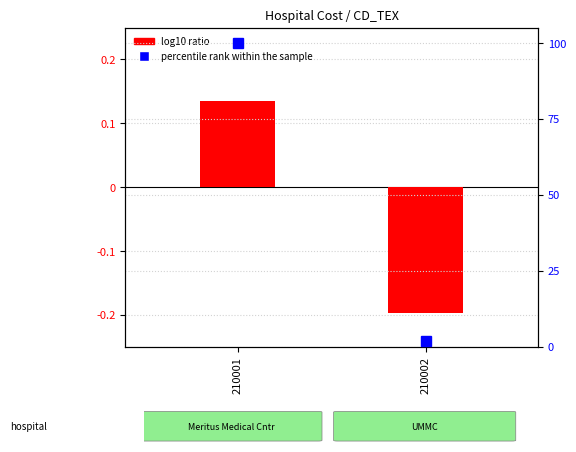

Rank the categories by percentile rank within the sample value from highest to lowest.

210001, 210002